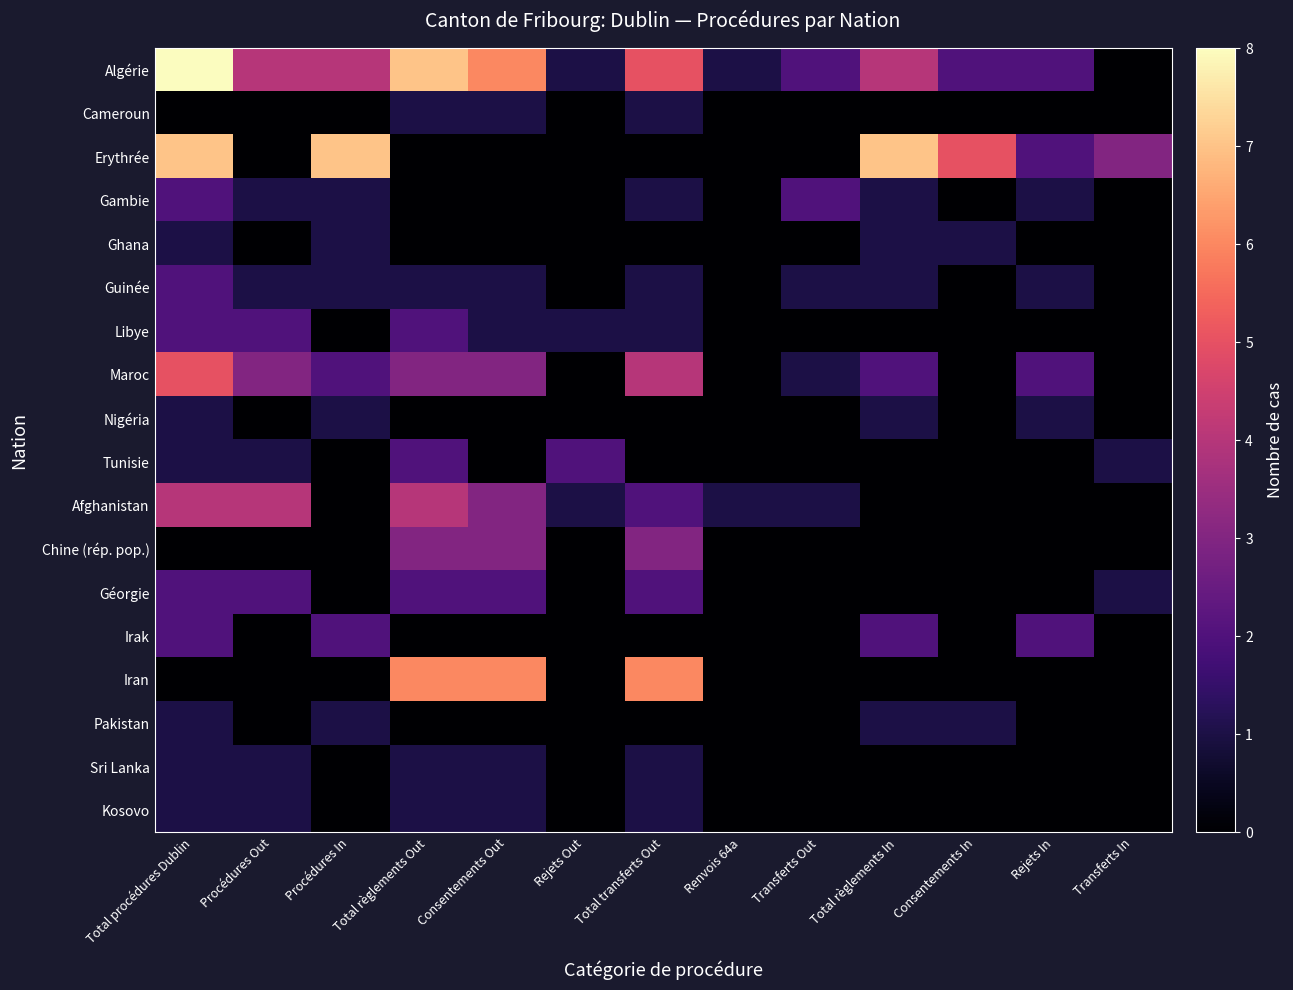

At which category is the sum across all series the highest?

Total procédures Dublin